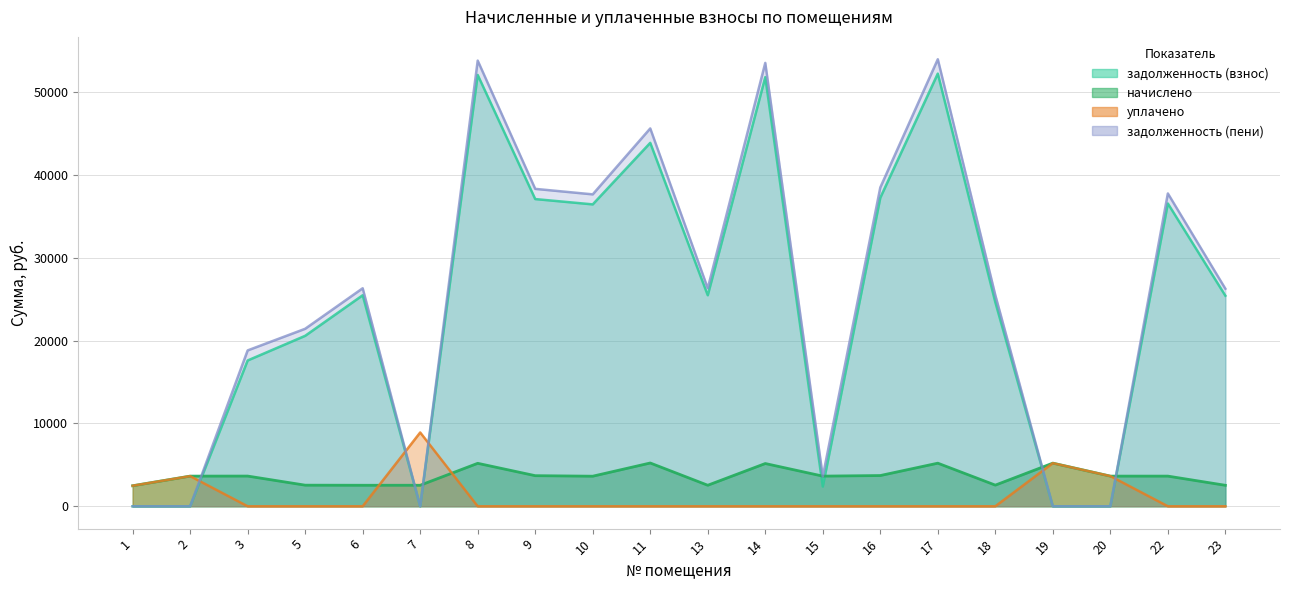

Between 22 and 10, which is larger?

22